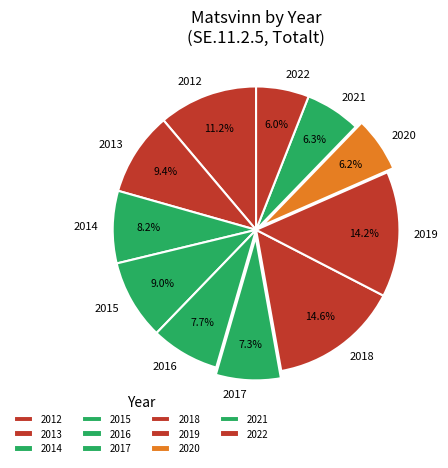

To the nearest percent, what portion does 2015 represent?

9%